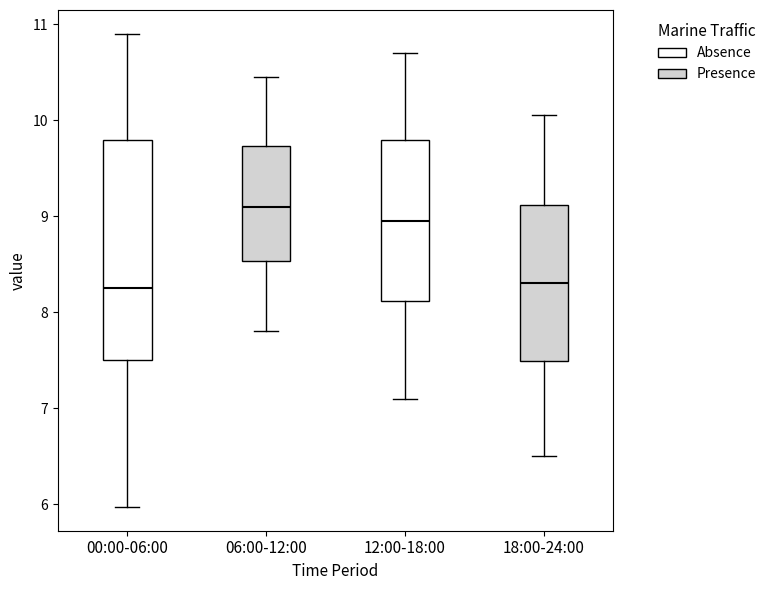

Comparing the boxes themselves (not the whiskers), which one is the tallest?

00:00-06:00